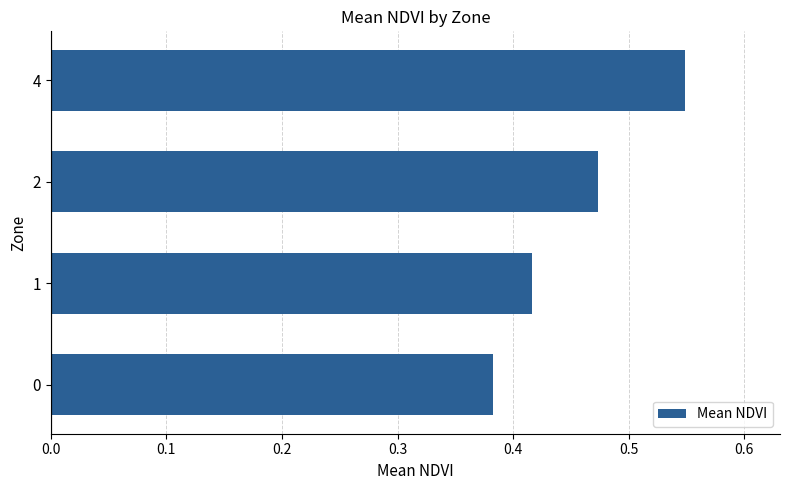

How many values are between 0 and 1?

4